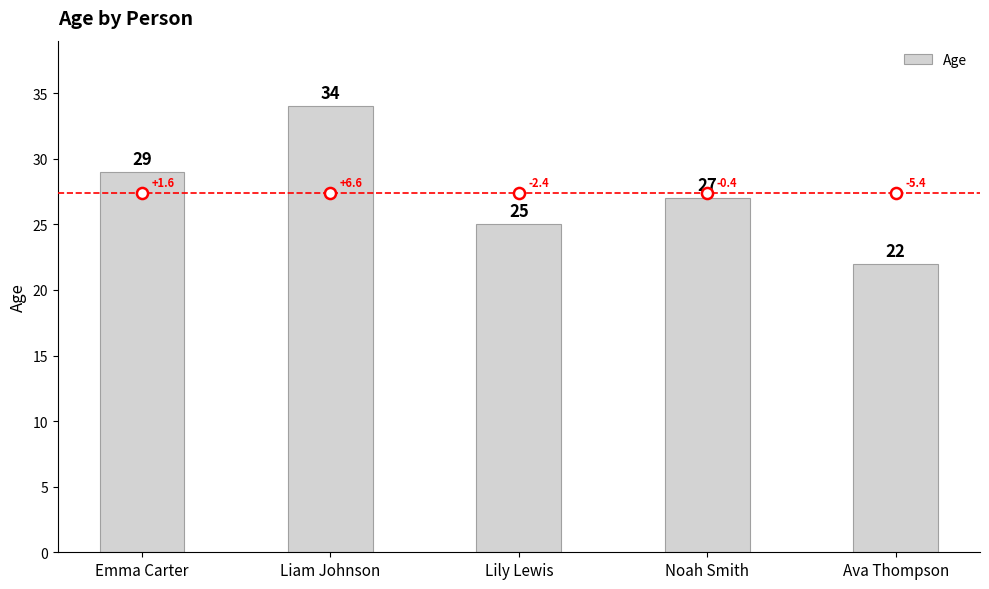

How many bars are there in total?

5